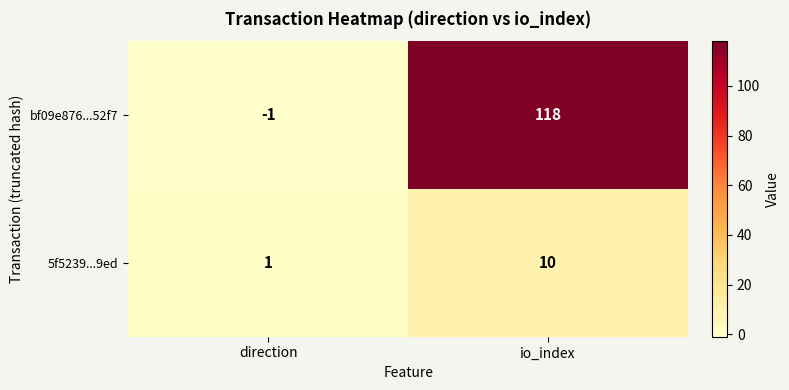

What is the sum of the bf09e876...52f7 values at direction and io_index?

117